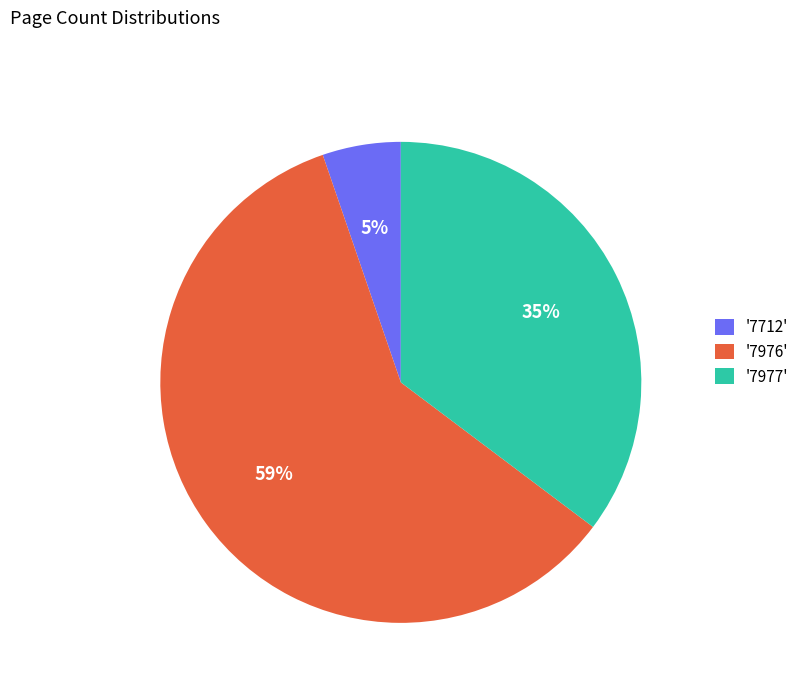

Rank the categories by value from highest to lowest.

'7976', '7977', '7712'